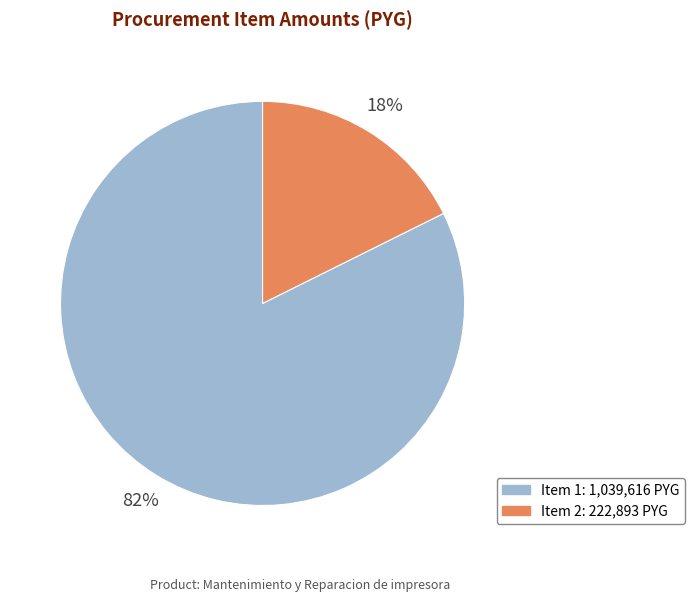

How many segments does this pie chart have?

2